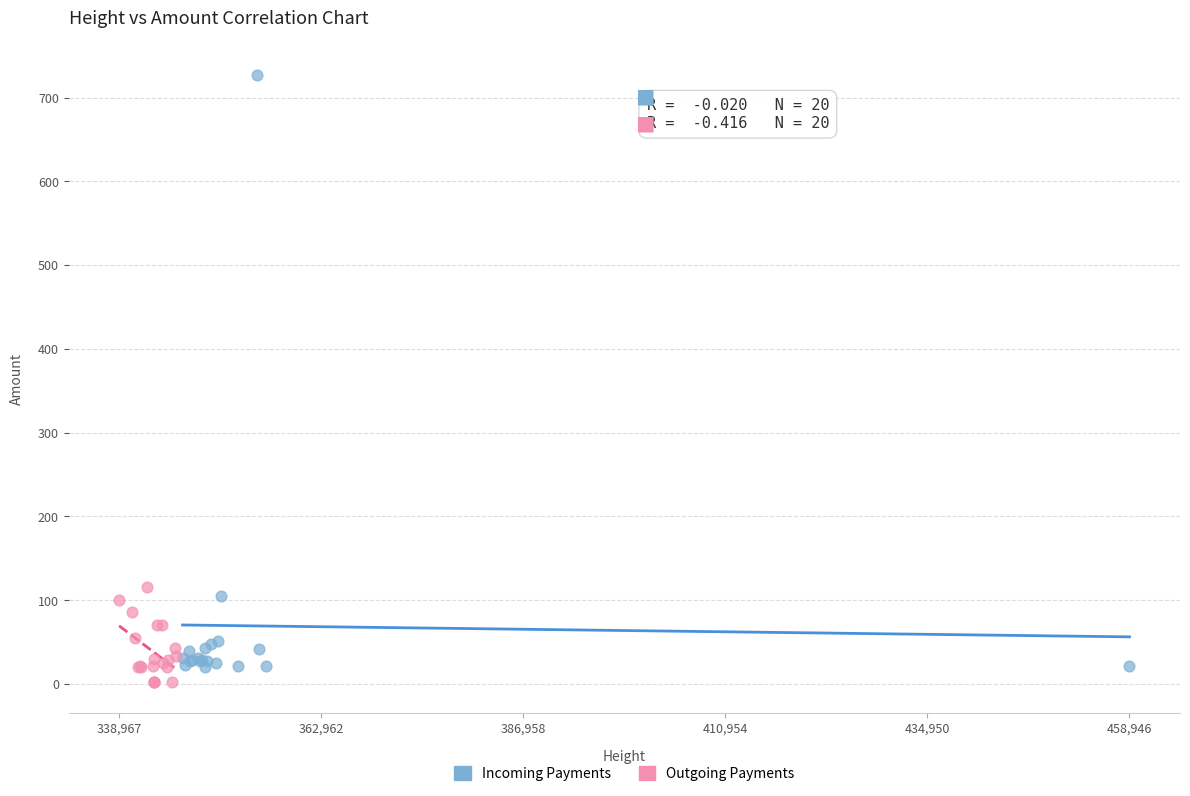

Which series reaches the minimum Y coordinate?

Outgoing Payments